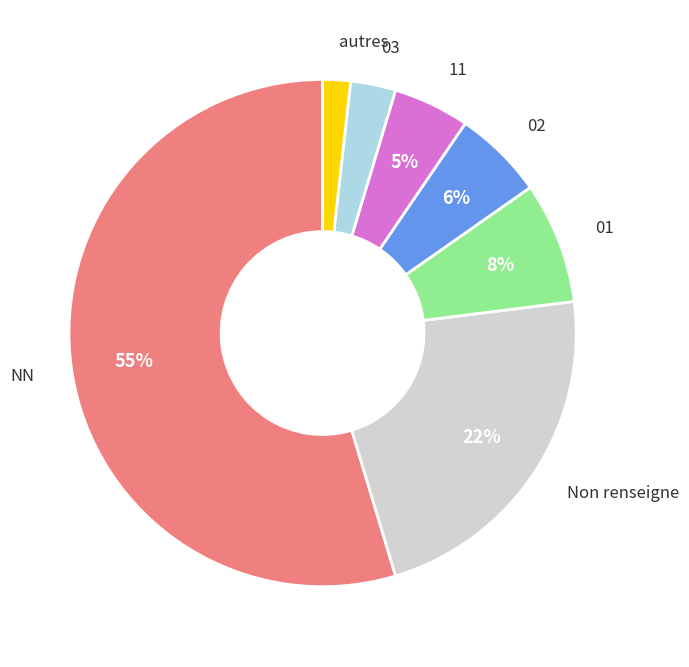

Do autres and 02 together represent more than half of the pie?

No